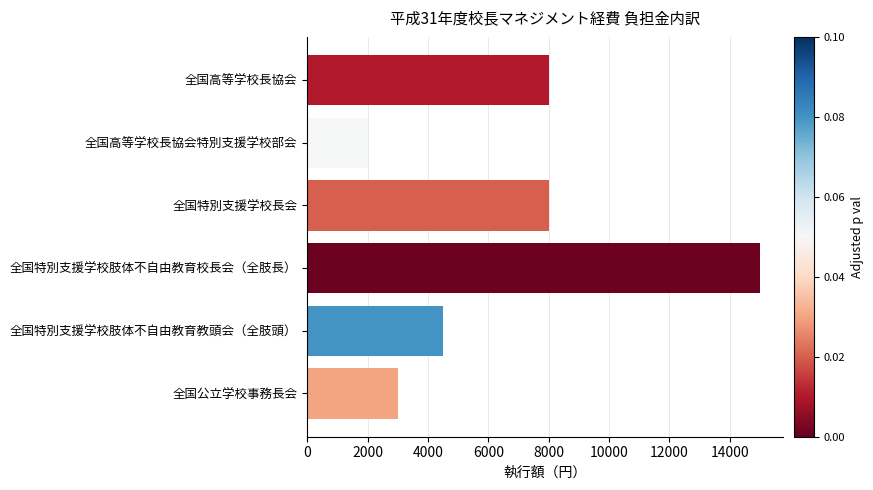

Reading top to bottom, what are all the values shown in this chart?

全国高等学校長協会=8000	全国高等学校長協会特別支援学校部会=2000	全国特別支援学校長会=8000	全国特別支援学校肢体不自由教育校長会（全肢長）=15000	全国特別支援学校肢体不自由教育教頭会（全肢頭）=4500	全国公立学校事務長会=3000